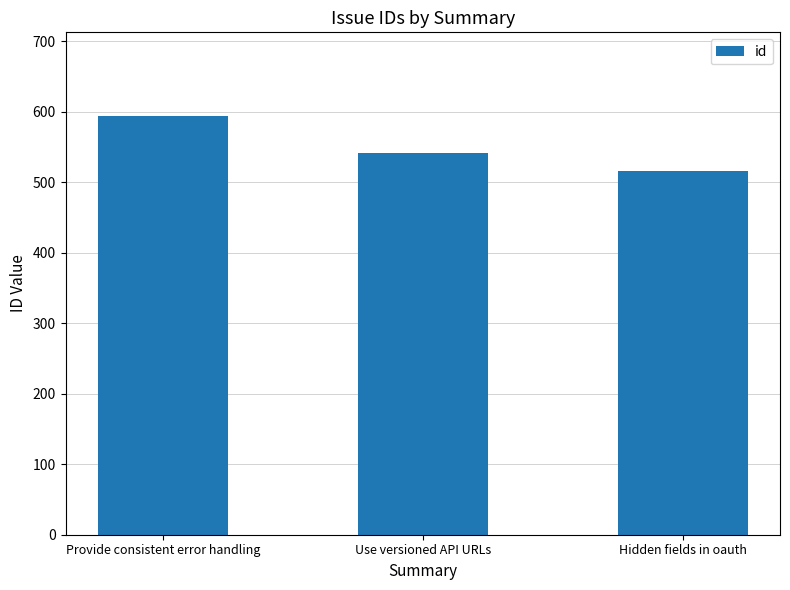

Reading left to right, transcribe all the data shown in this chart.

594	541	516